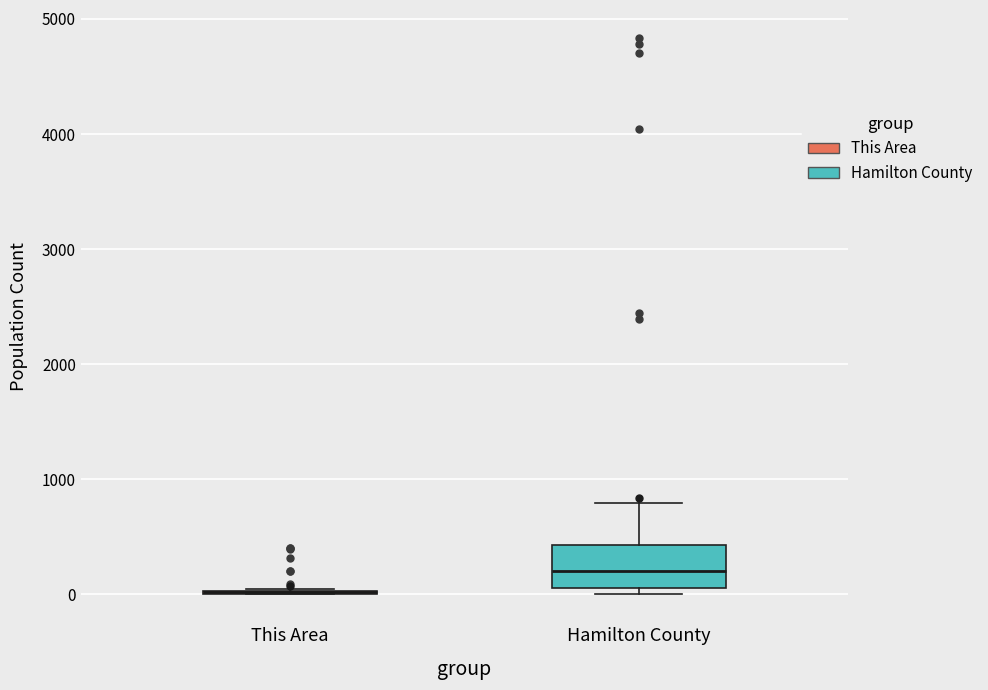

Which box is the tallest, from its lower edge to its upper edge?

Hamilton County